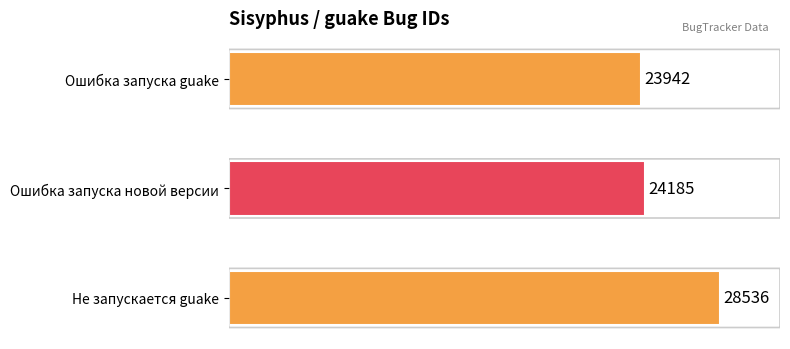

How many bars are there in total?

3